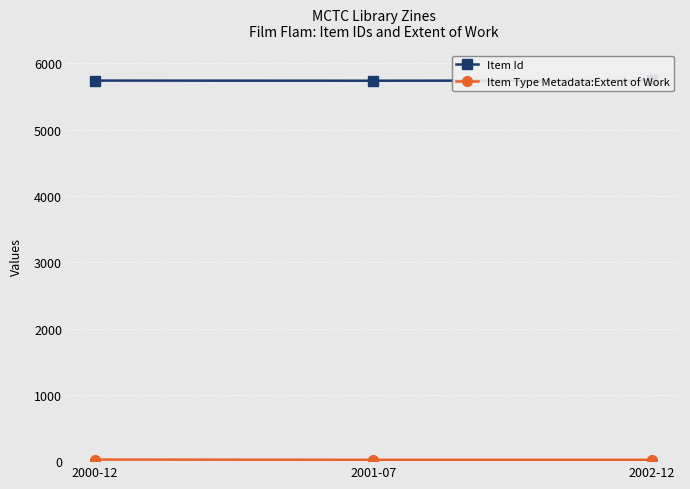

Rank the series at 2001-07 from highest to lowest value.

Item Id, Item Type Metadata:Extent of Work